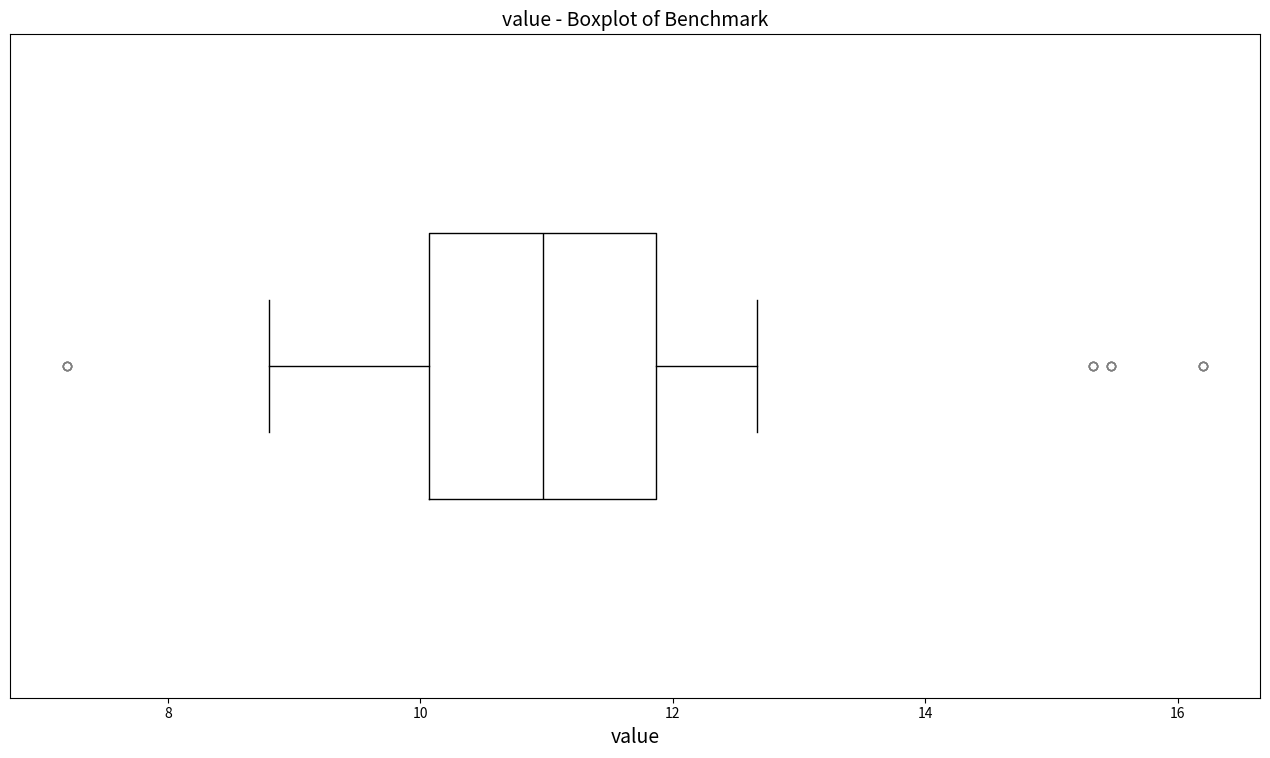

Where is the right edge of the box on the x-axis? The values are not printed on the chart, so give them approximately, as read against the axis.

11.8